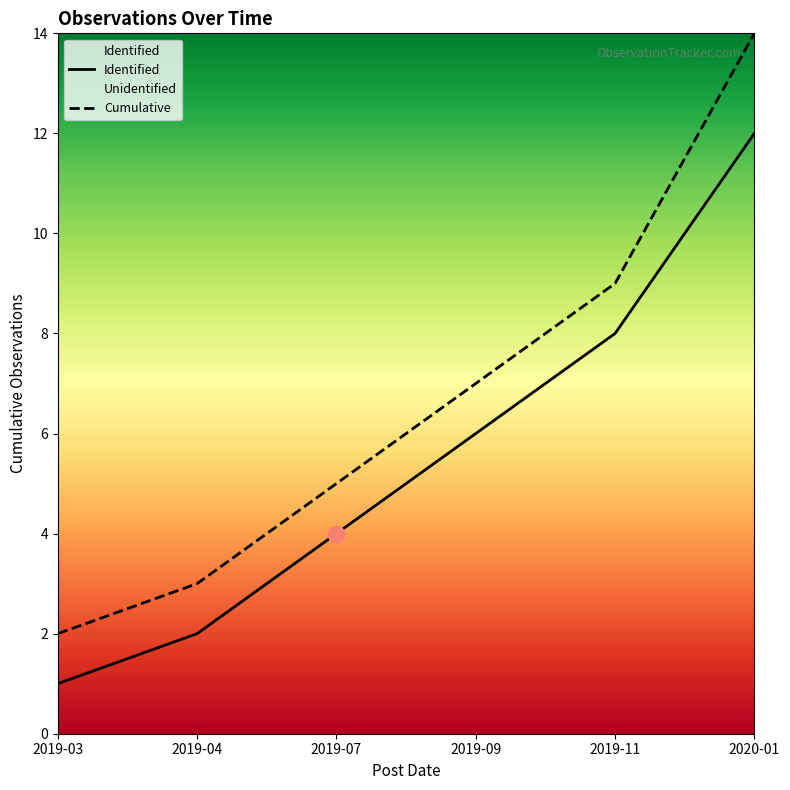

List the series in order of their peak value, lowest first.

Identified, Cumulative